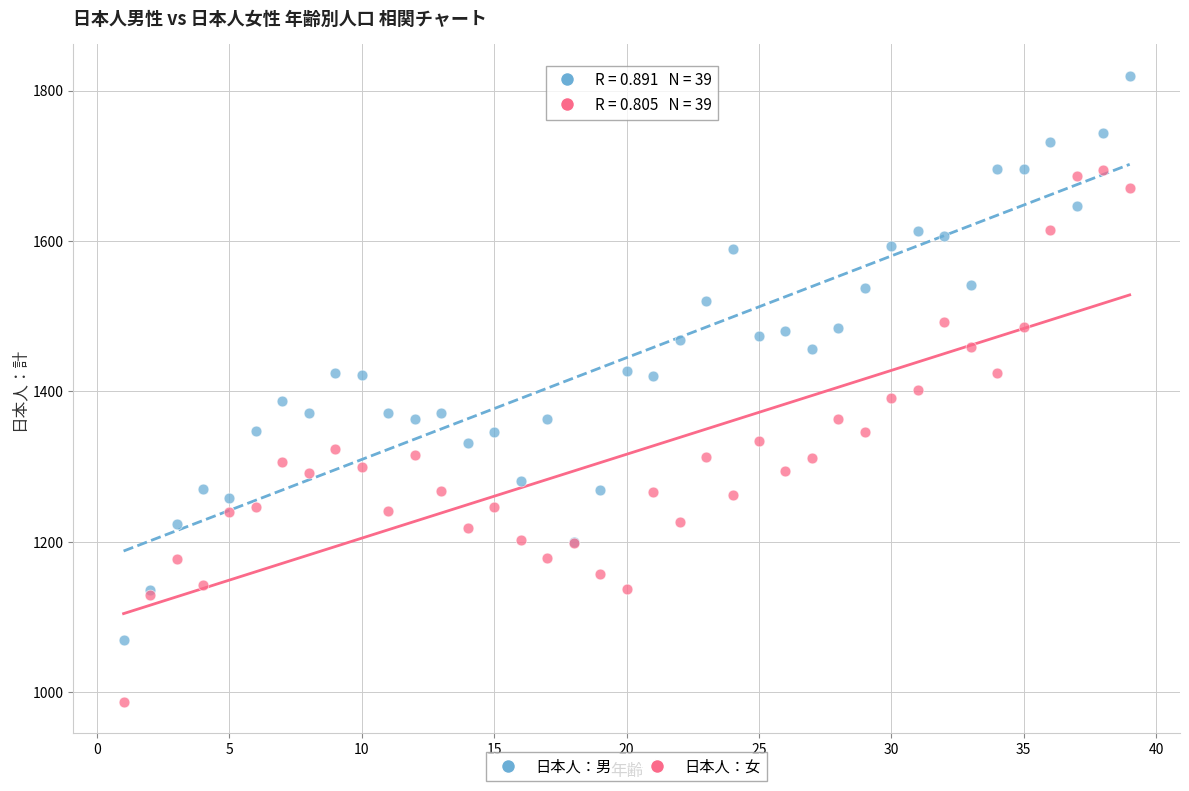

Which series contains the highest Y value?

日本人：男